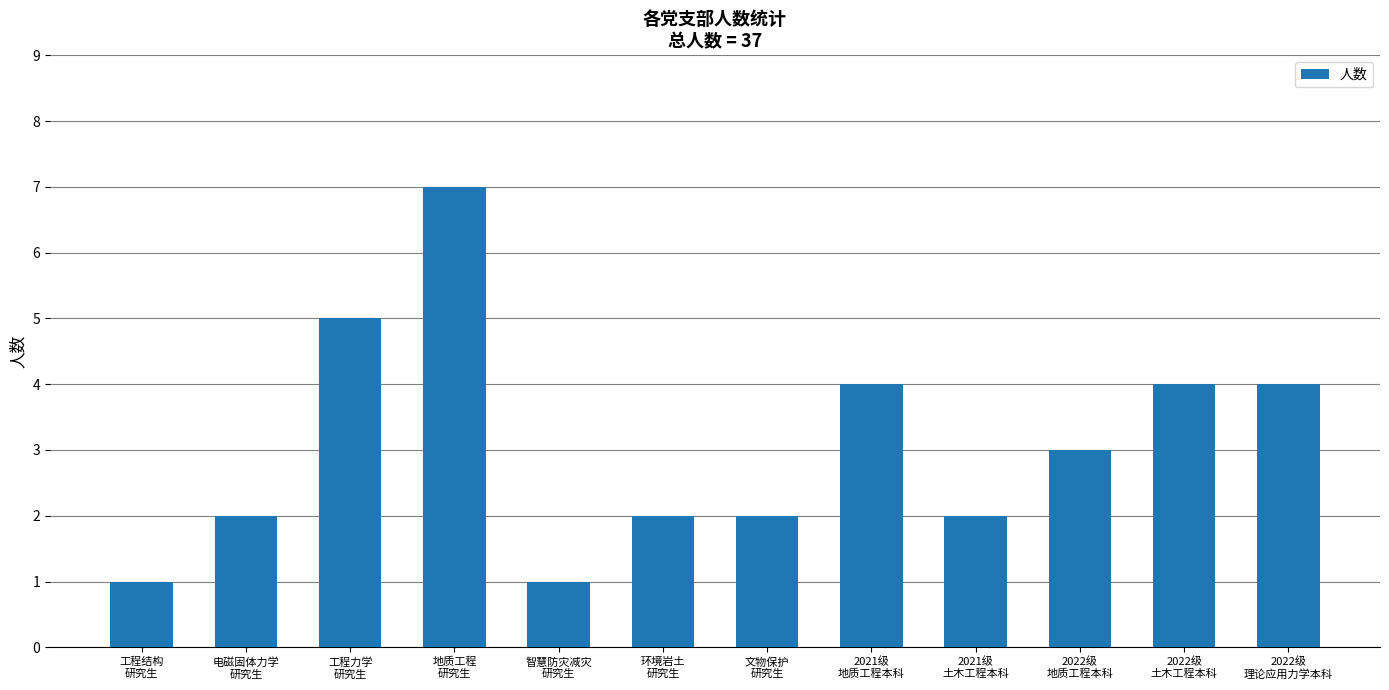

What is the smallest value displayed?

1